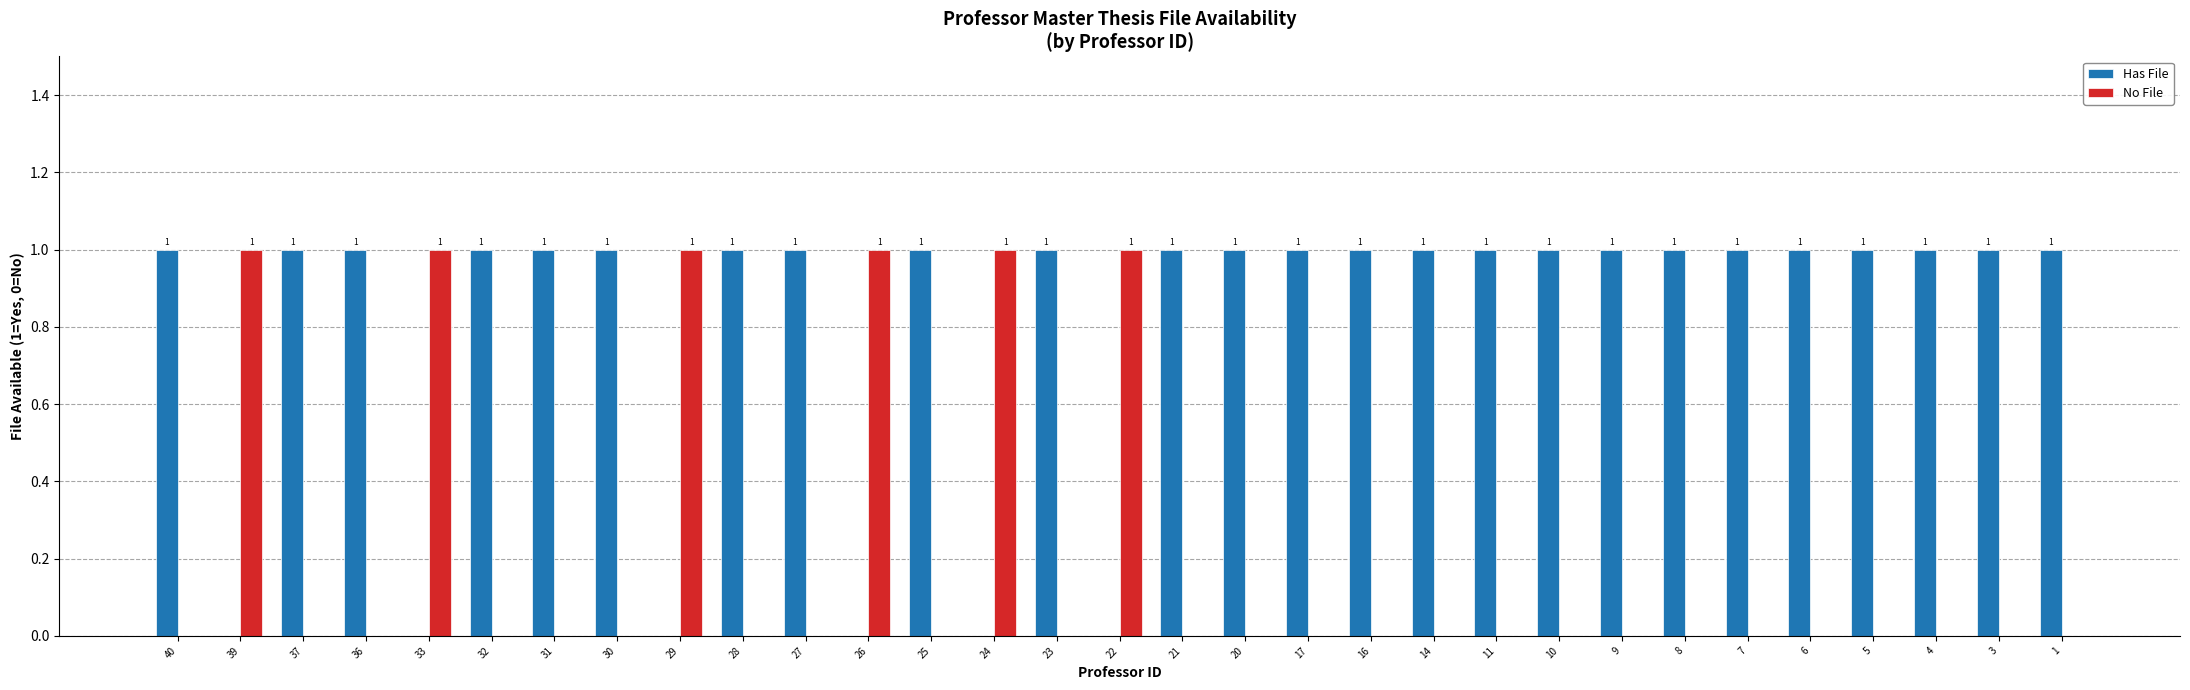

Which series has the largest total across all categories?

Has File